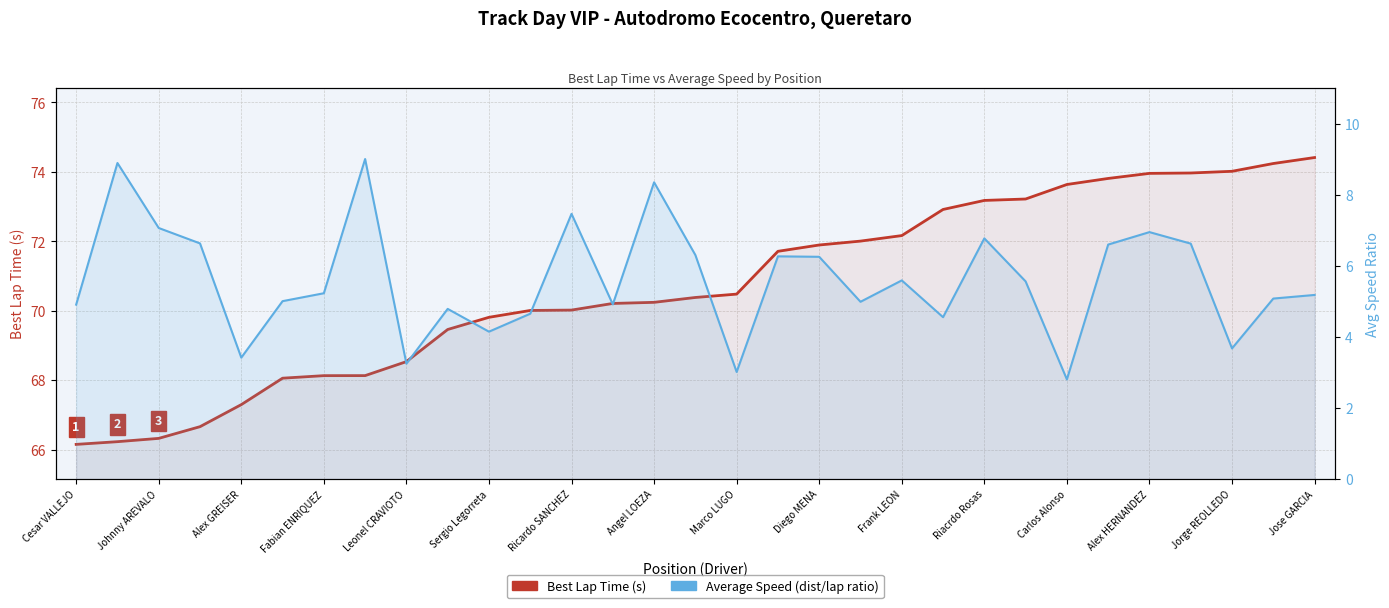

True or false: Average Speed (dist/lap ratio) and Best Lap Time (s) intersect in this chart.

False